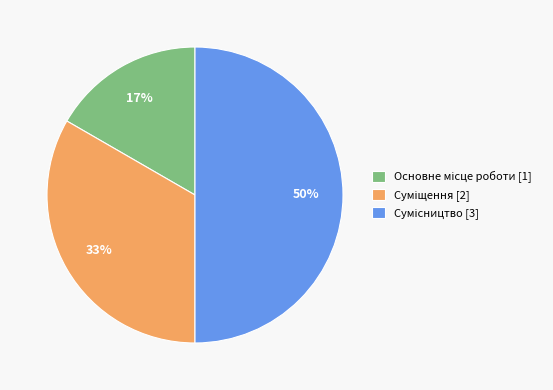

To the nearest percent, what is the average slice percentage?

33%